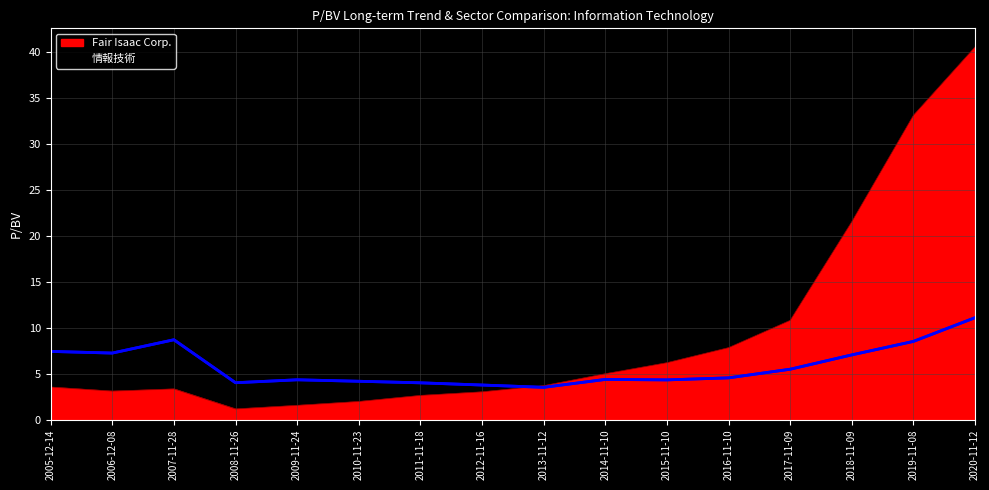

What is the average value of the Fair Isaac Corp. series?

9.3